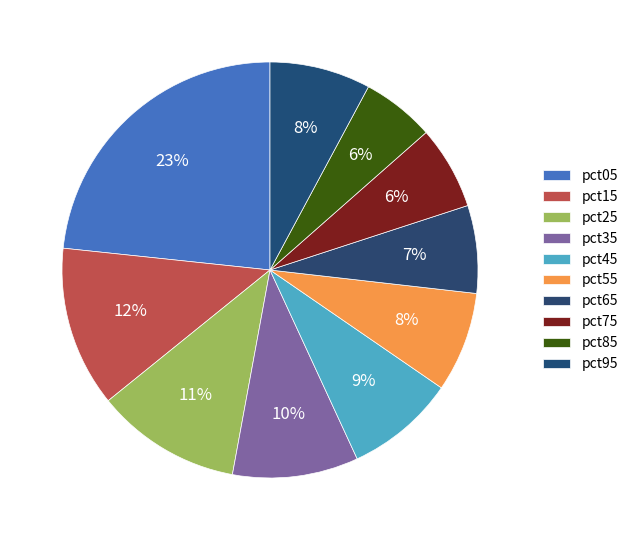

To the nearest percent, what percentage of the pie is pct25?

11%